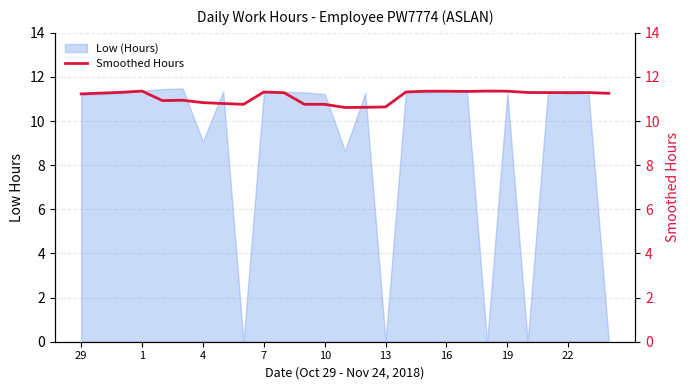

The value at 26 is 18.3. True or false?

False